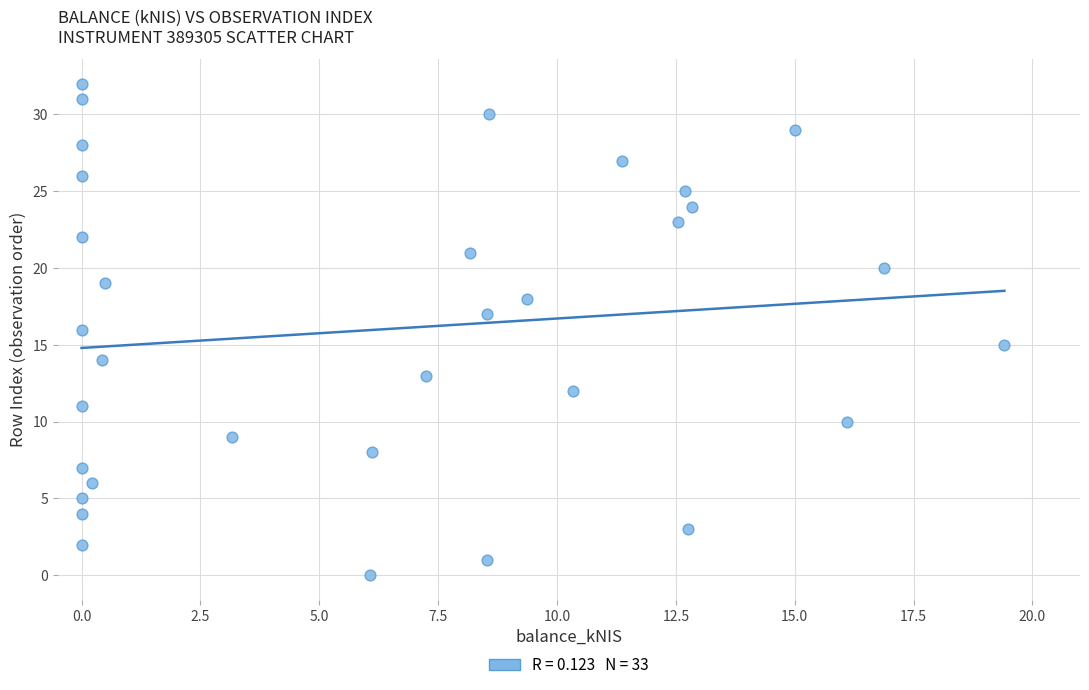

What is the range of Y values (max minus min)?

32